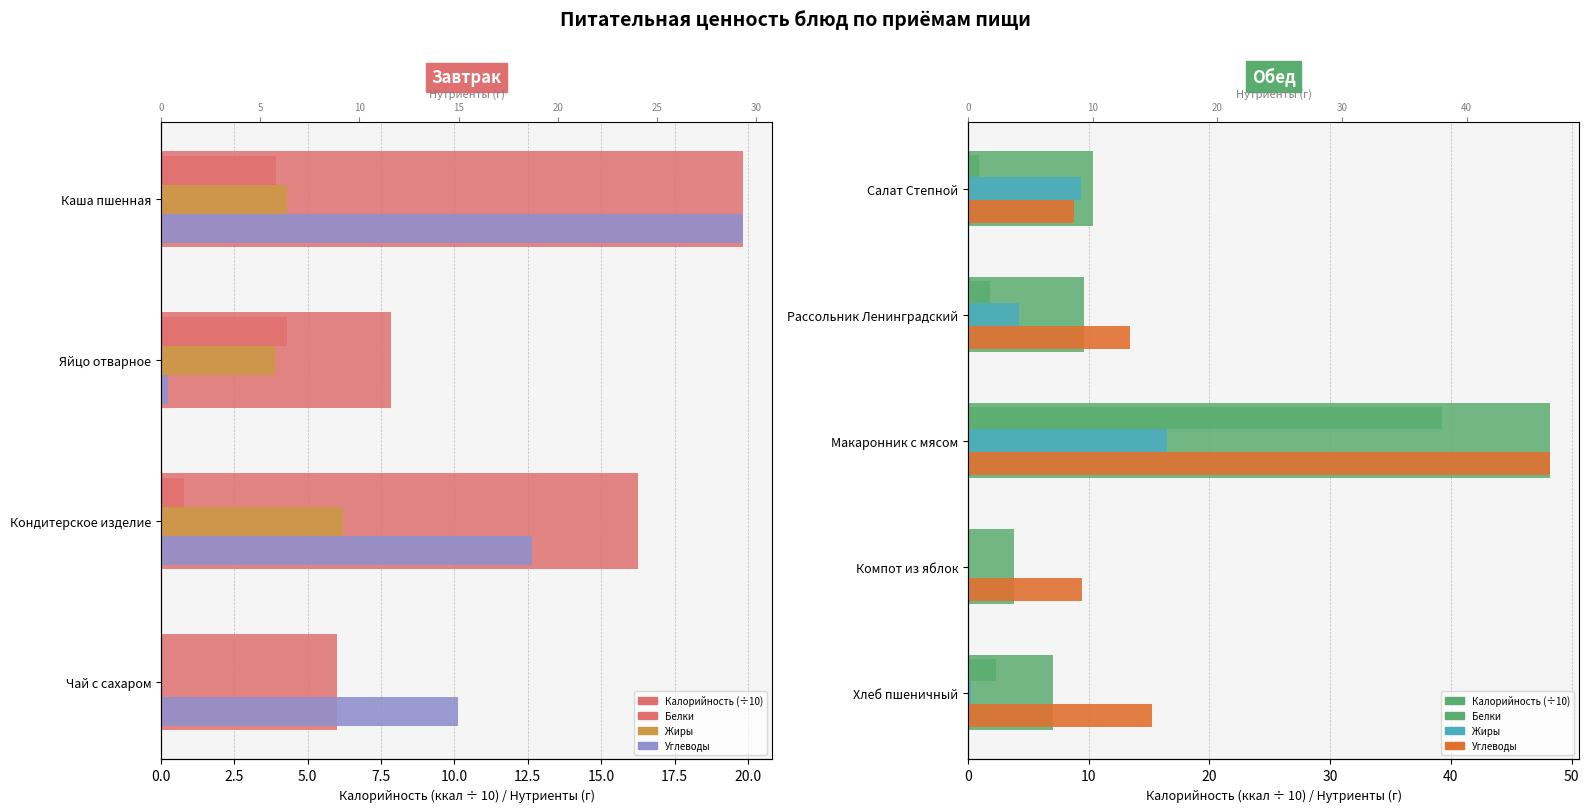

What value does the Калорийность (÷10) series have at Компот из яблок?

3.8